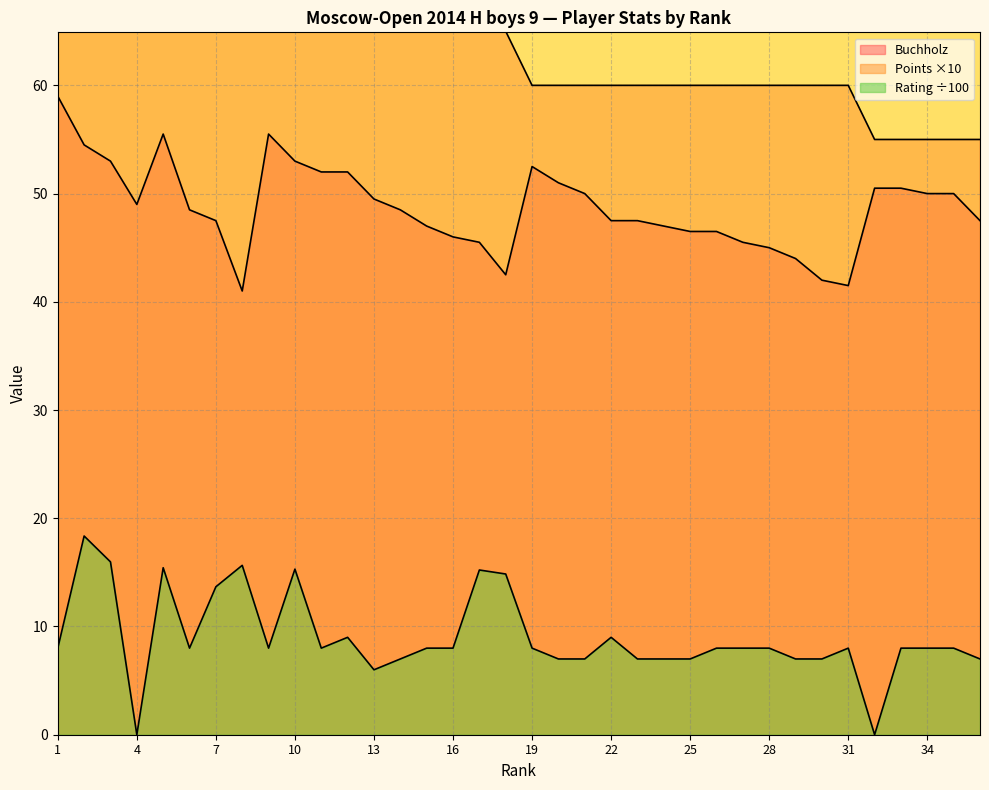

What is the total value across all series at 34?

113.0